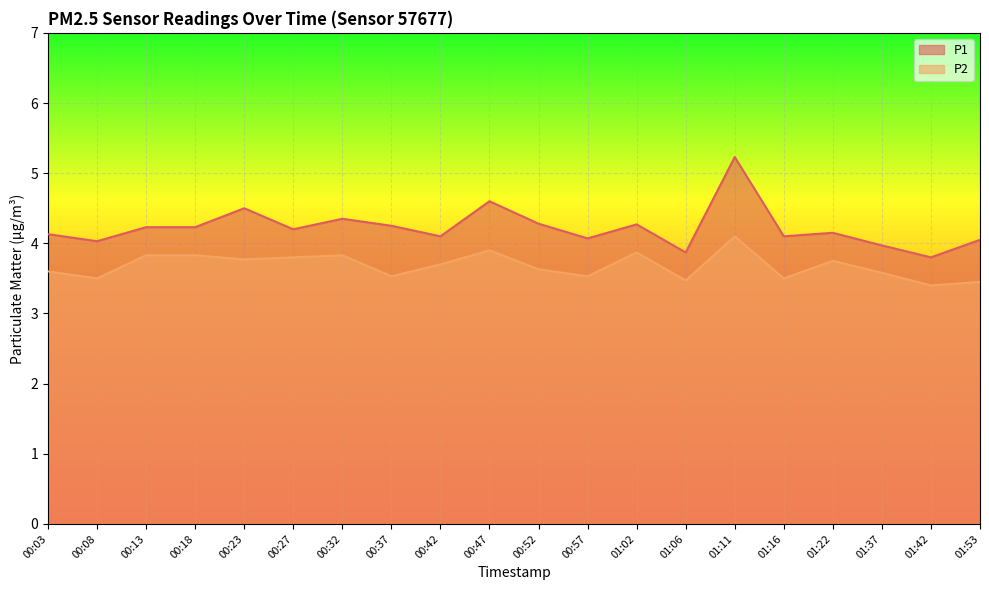

List the labels in order of P1 value, smallest first.

01:42, 01:06, 01:37, 00:08, 01:53, 00:57, 00:42, 01:16, 00:03, 01:22, 00:27, 00:13, 00:18, 00:37, 01:02, 00:52, 00:32, 00:23, 00:47, 01:11